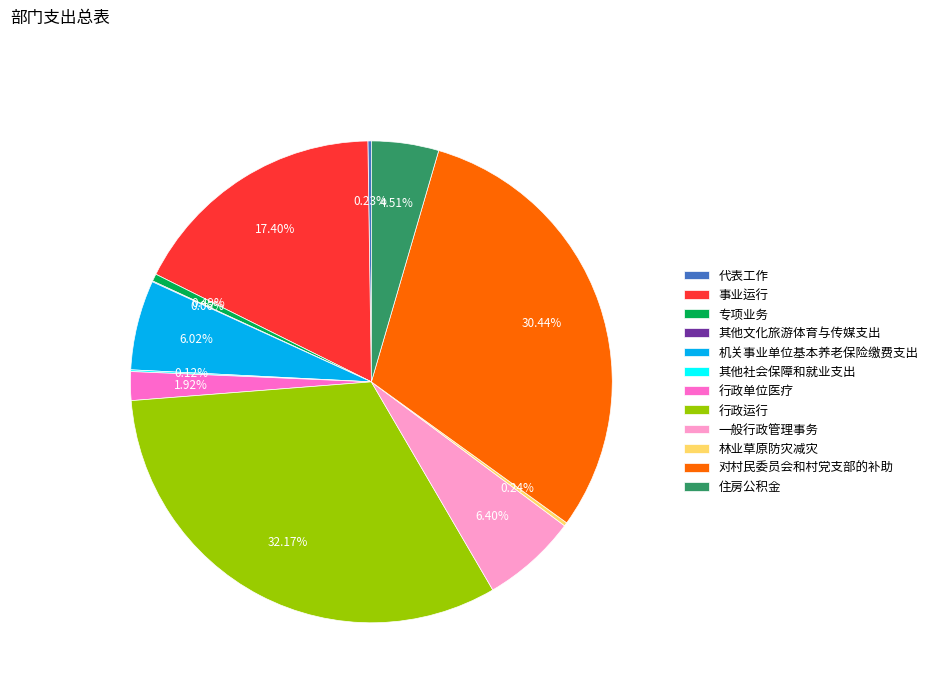

Which has a higher value, 一般行政管理事务 or 住房公积金?

一般行政管理事务